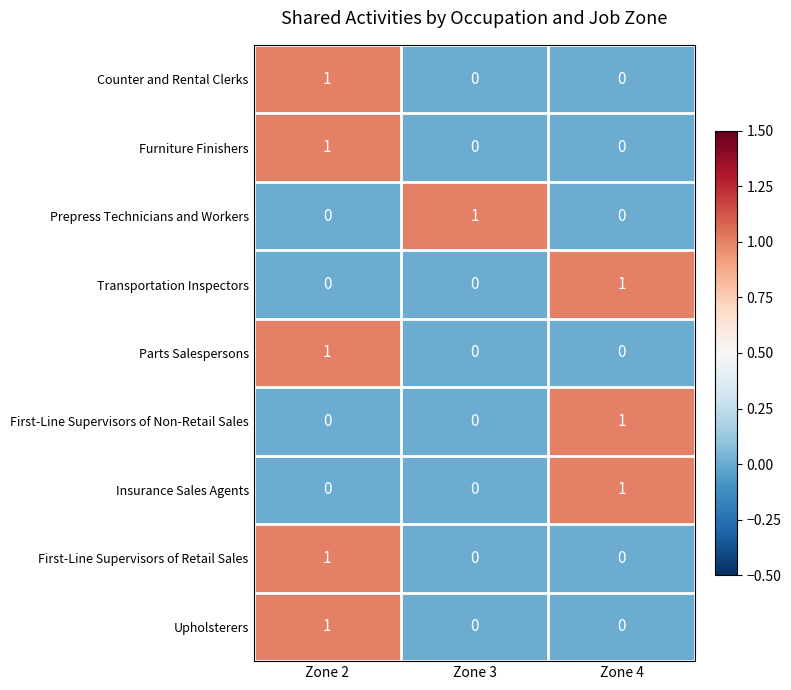

Which category has the highest value in the First-Line Supervisors of Retail Sales series?

Zone 2